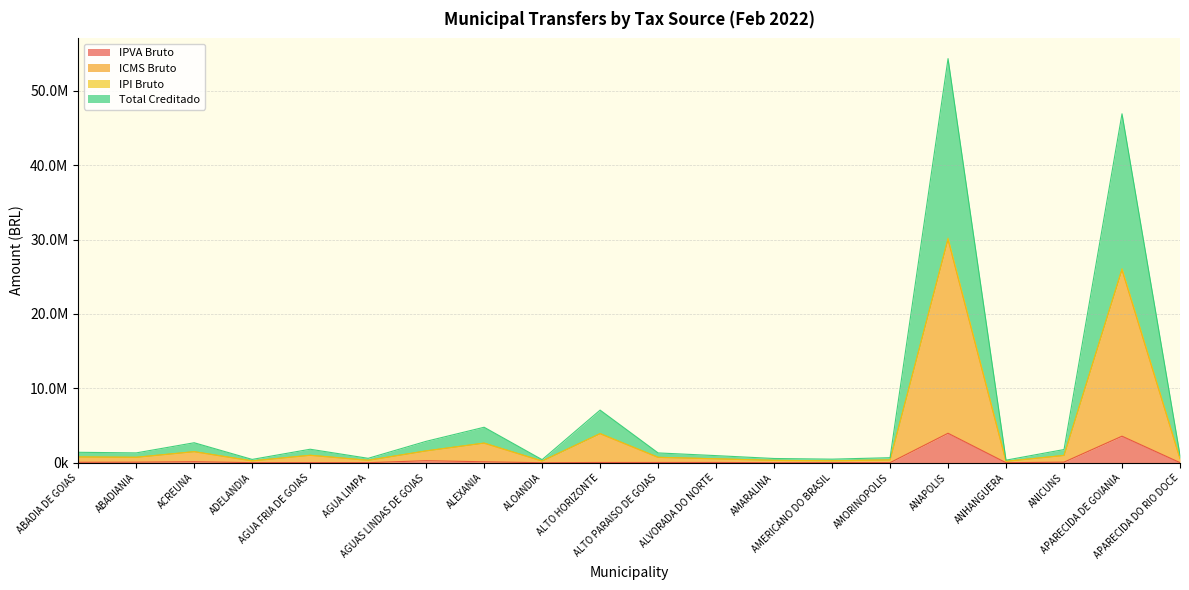

How many interior local valleys does the IPVA Bruto series have?

7